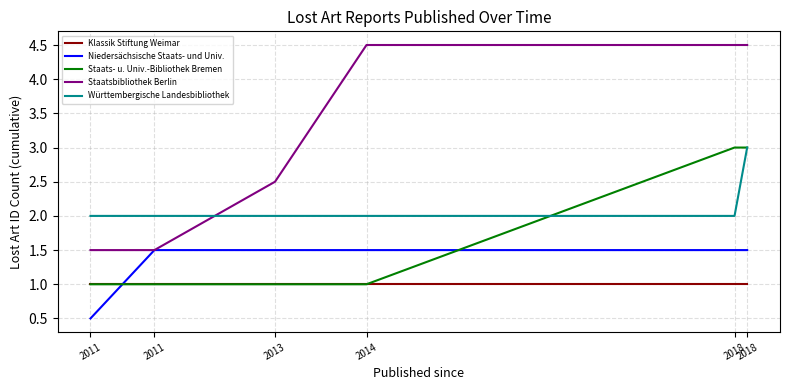

Does the chart have visible grid lines?

Yes